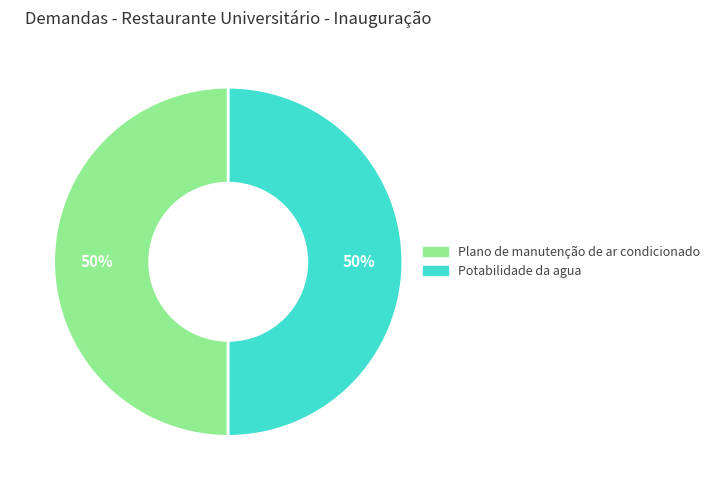

To the nearest percent, what is the combined percentage of Potabilidade da agua and Plano de manutenção de ar condicionado?

100%